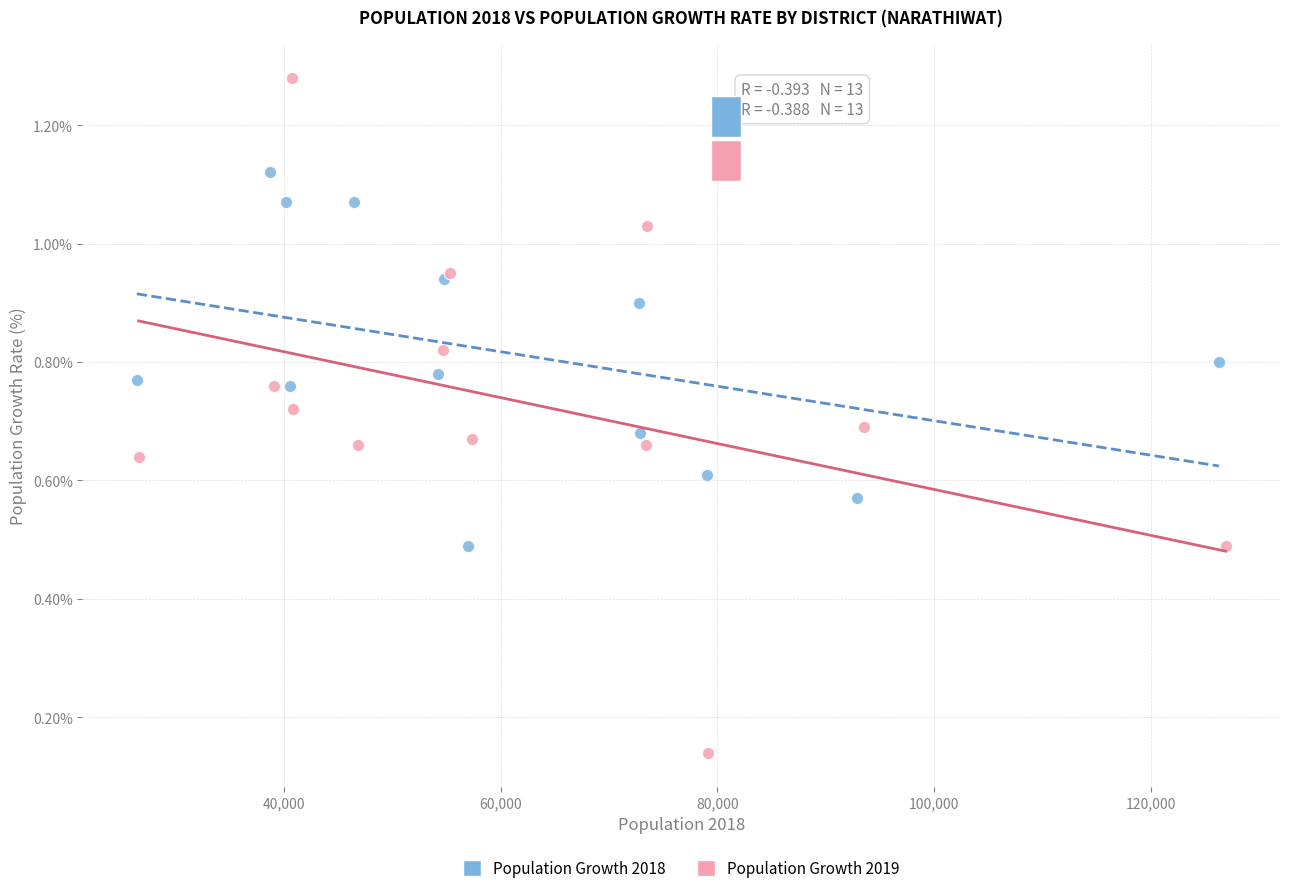

Which series has the largest Y range (max minus min)?

Population Growth 2019